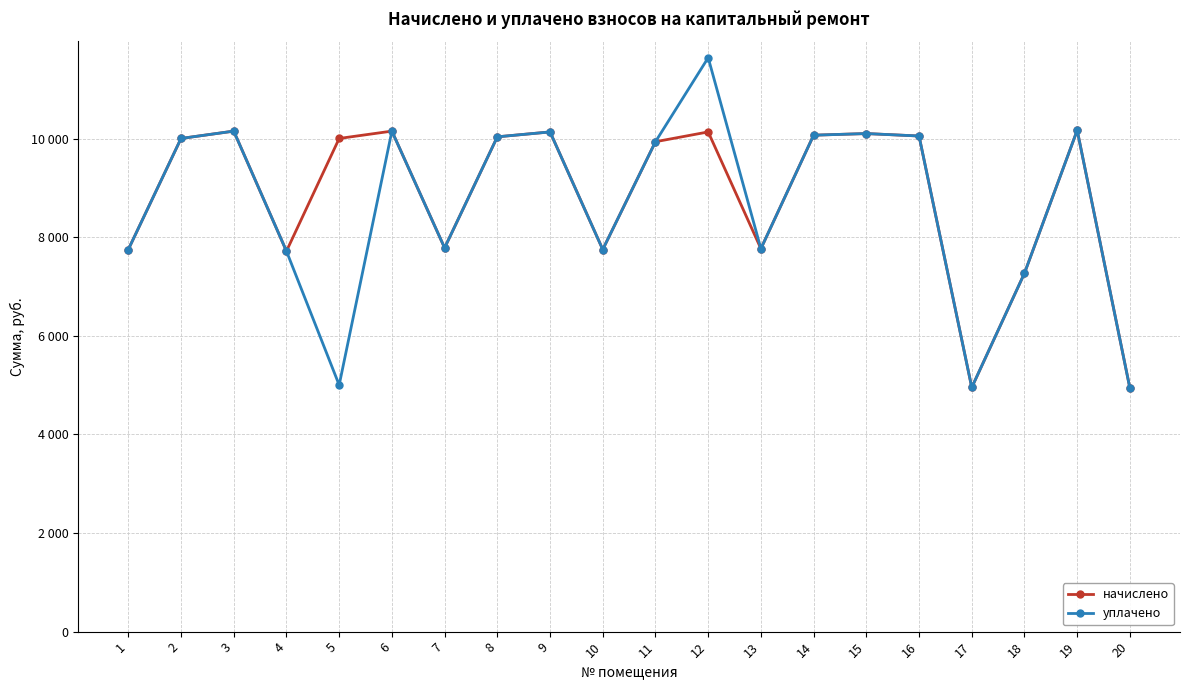

What are all the series names shown in the legend?

начислено, уплачено